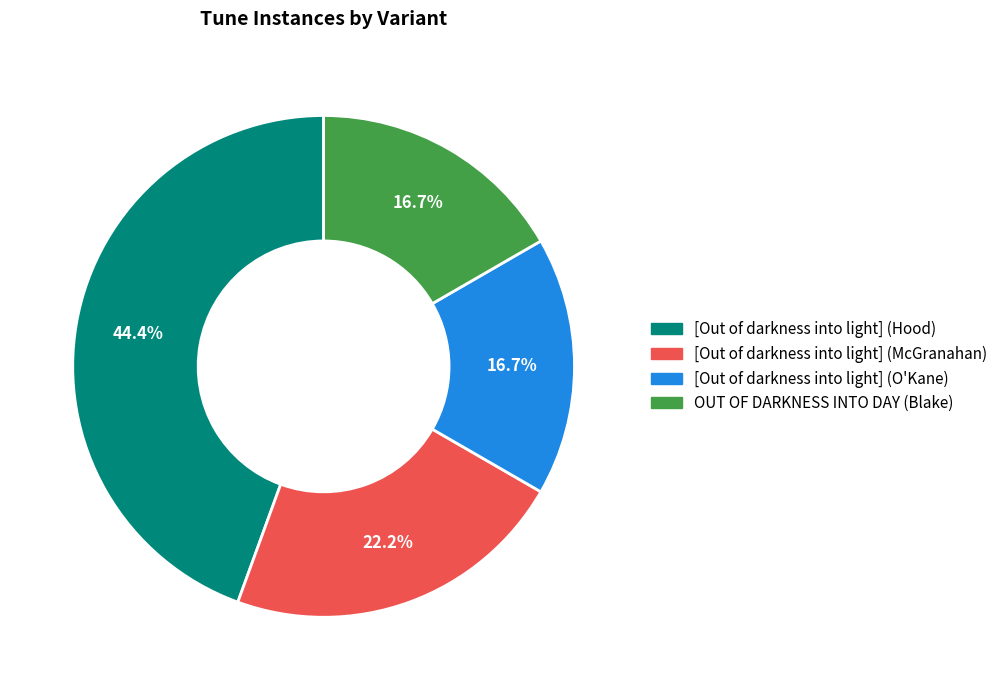

What percentage do [Out of darkness into light] (O'Kane) and [Out of darkness into light] (McGranahan) together represent?

38.9%